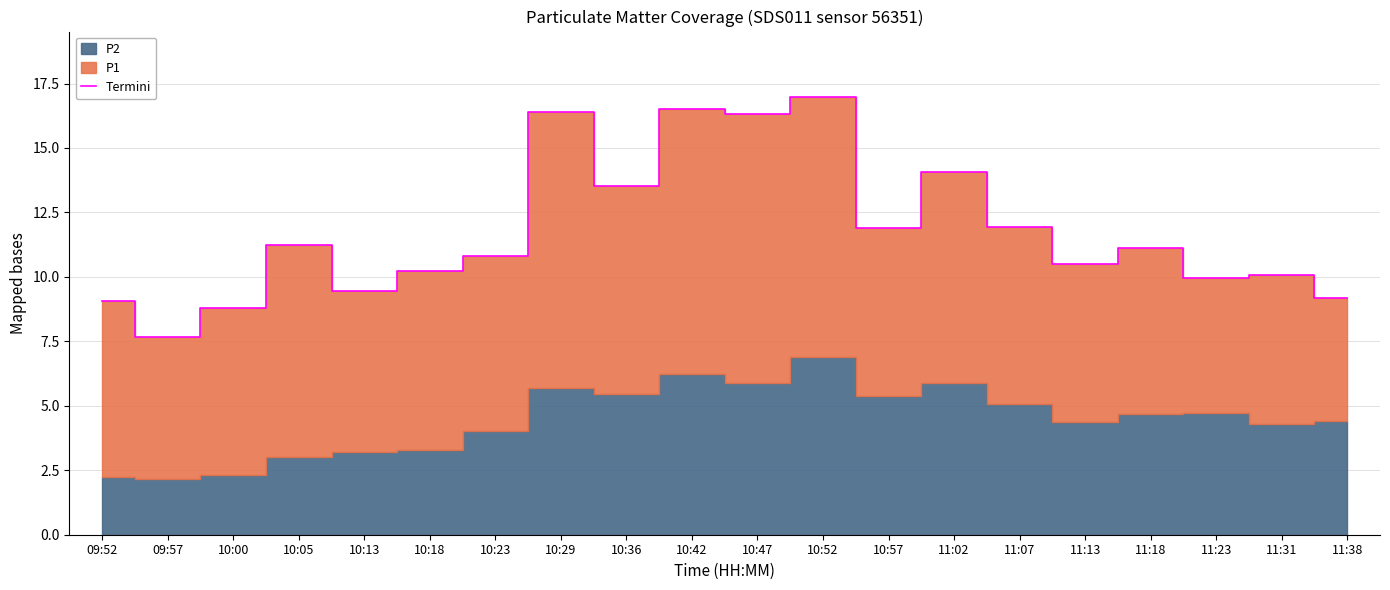

True or false: the data shows 11.2 at 10:05.

True